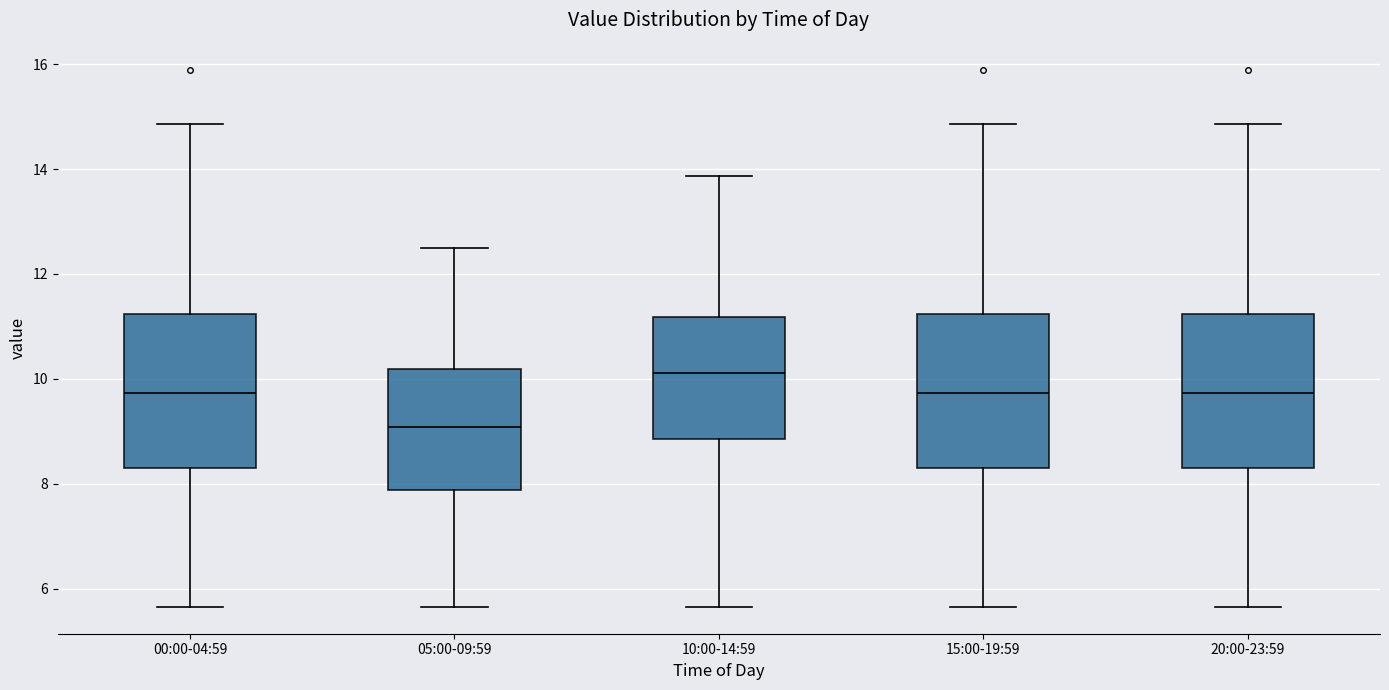

Where does the lower whisker of the box for 00:00-04:59 end on the y-axis? The values are not printed on the chart, so give them approximately, as read against the axis.

5.6